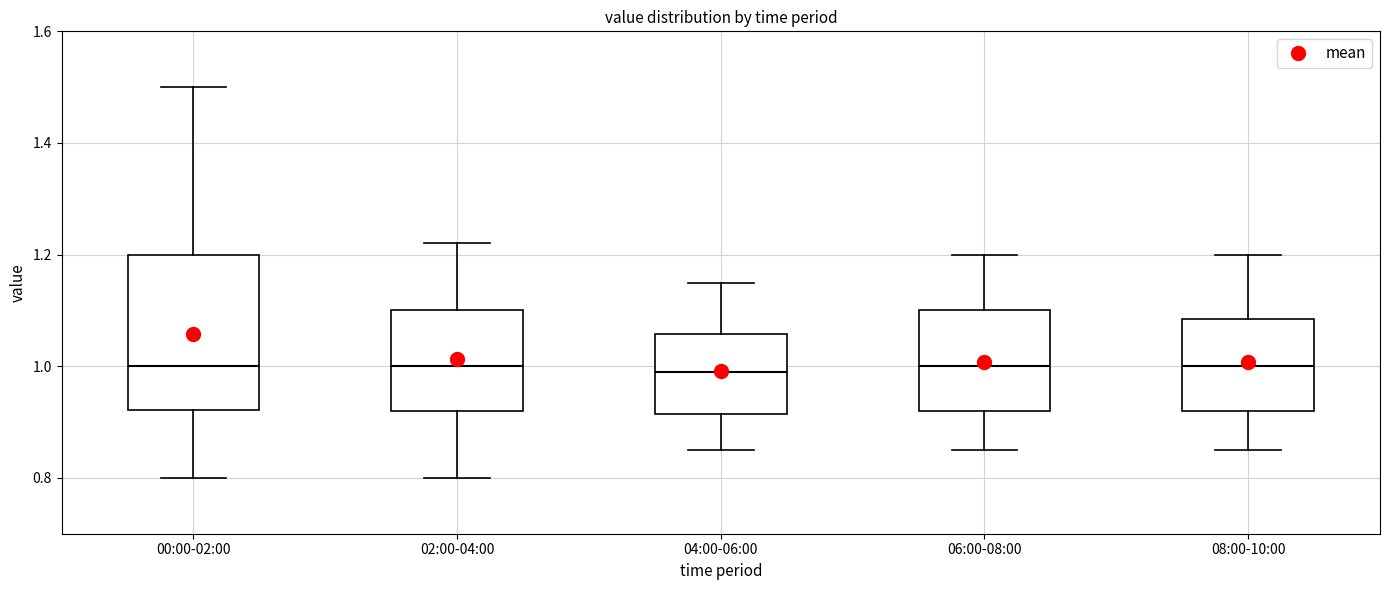

Reading left to right, transcribe this box plot: for each box, give where its median line is, the range the box spans, and where its two whiskers end, as read against the y-axis. The values are not printed on the chart, so give them approximately, as read against the axis.

00:00-02:00: median 1.00, box 0.92 to 1.20, whiskers 0.80 to 1.50
02:00-04:00: median 1.00, box 0.92 to 1.10, whiskers 0.80 to 1.22
04:00-06:00: median 1.00, box 0.92 to 1.06, whiskers 0.86 to 1.16
06:00-08:00: median 1.00, box 0.92 to 1.10, whiskers 0.86 to 1.20
08:00-10:00: median 1.00, box 0.92 to 1.08, whiskers 0.86 to 1.20